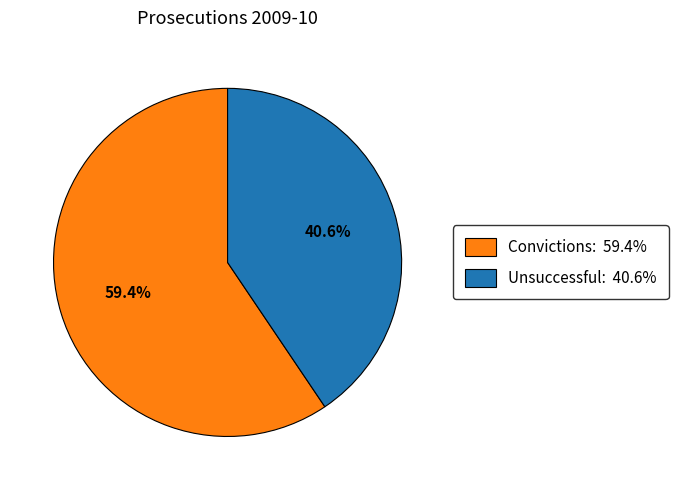

To the nearest percent, what is the difference between the Convictions and Unsuccessful slice percentages?

19%